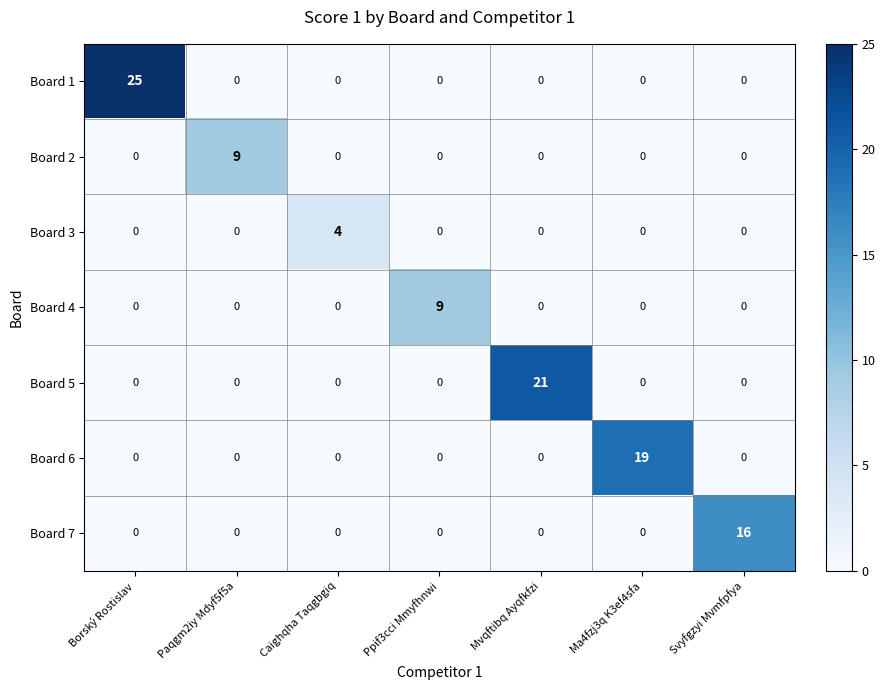

Which category has the highest value in the Board 6 series?

Ma4fzj3q K3ef4sfa